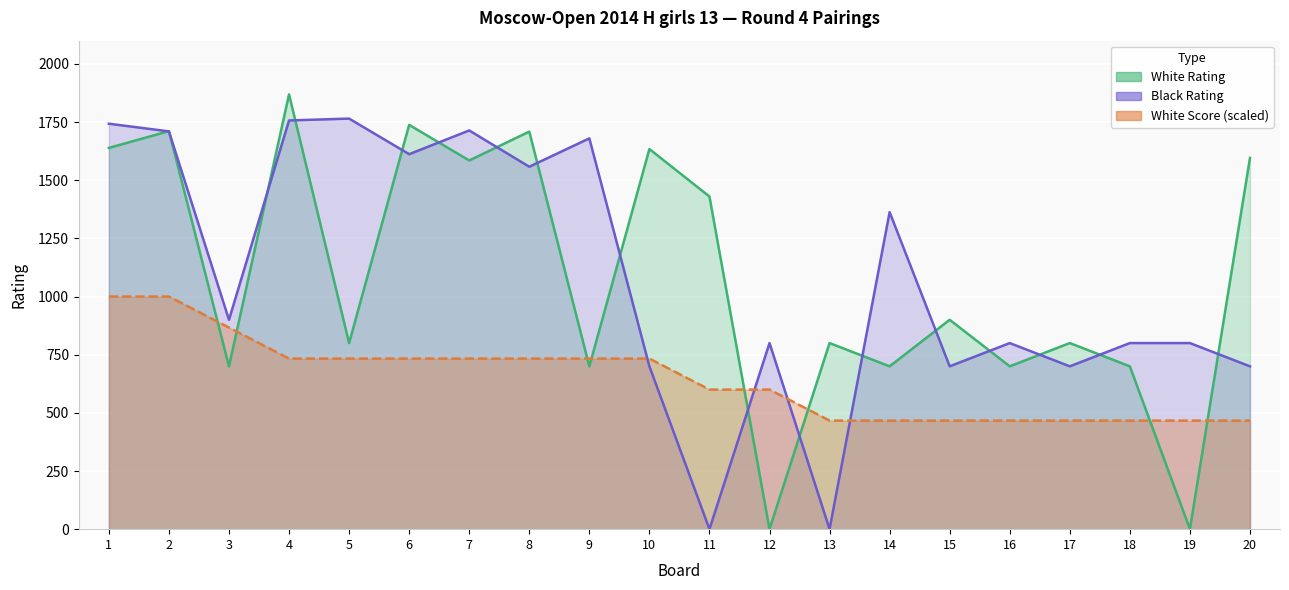

Between 18 and 14, which is larger?

18